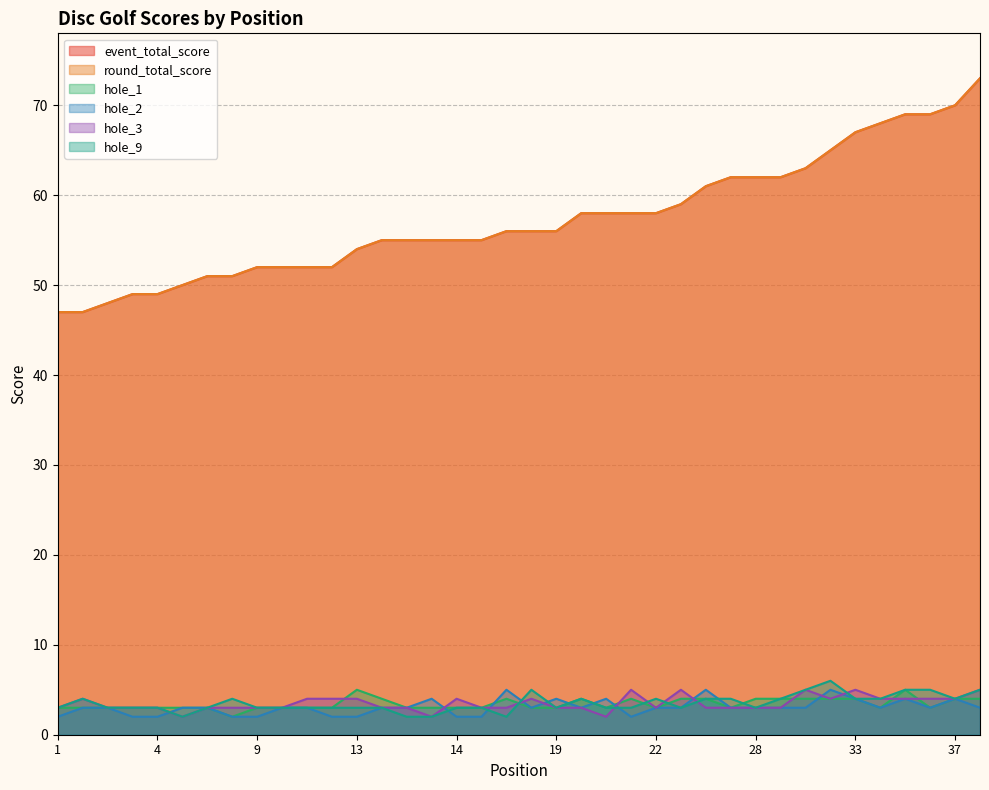

What is the greatest value displayed?

73